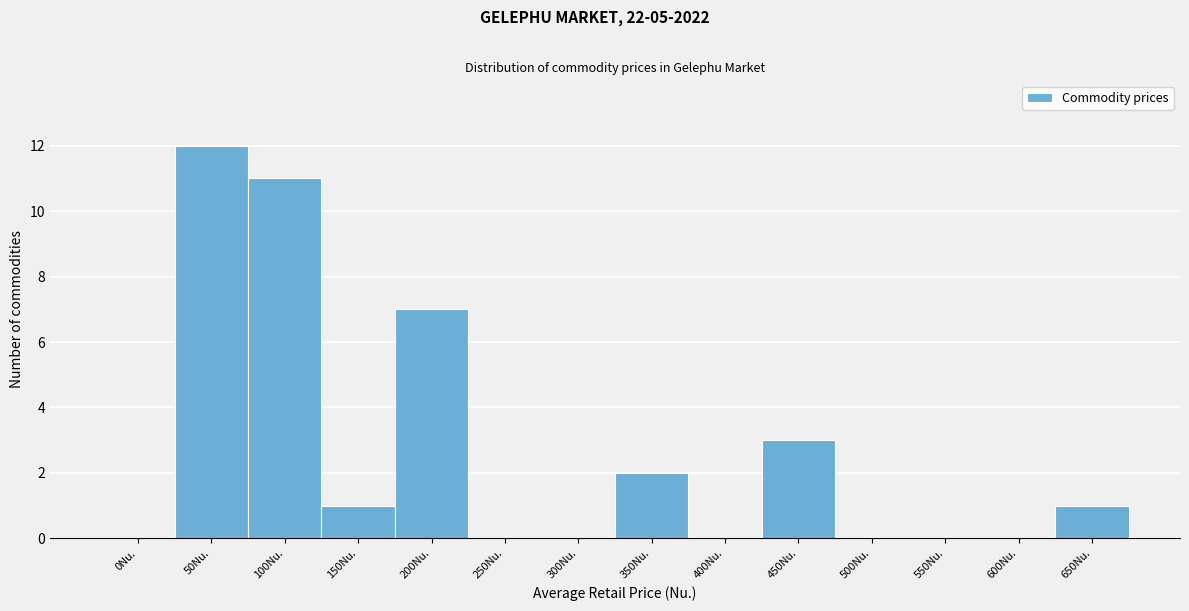

Reading right to left, what are all the values shown in this chart?

650Nu.=1	600Nu.=0	550Nu.=0	500Nu.=0	450Nu.=3	400Nu.=0	350Nu.=2	300Nu.=0	250Nu.=0	200Nu.=7	150Nu.=1	100Nu.=11	50Nu.=12	0Nu.=0